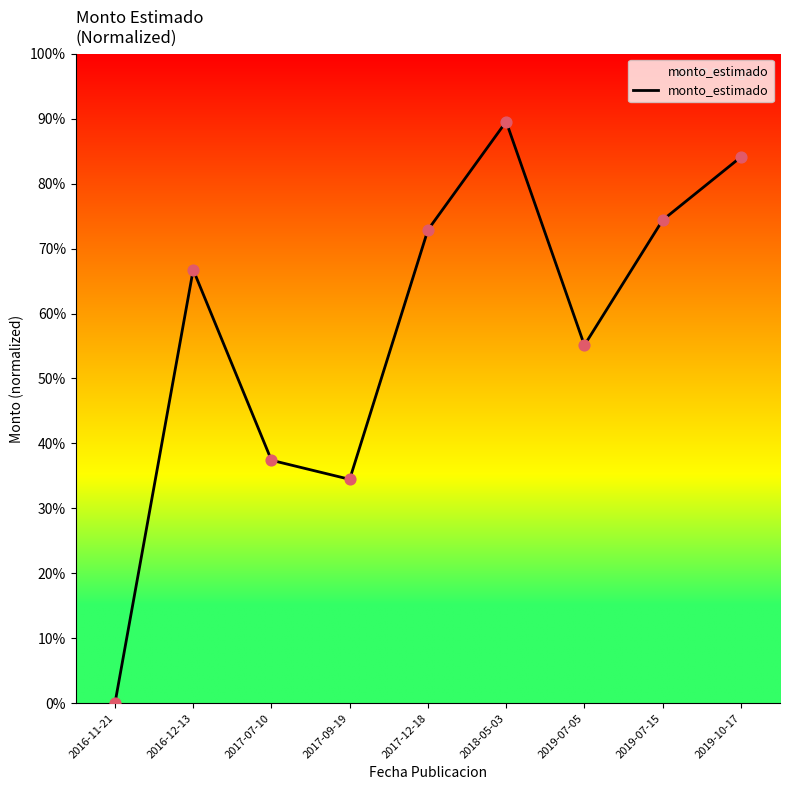

What is the ratio of the value at 2017-07-10 to the value at 2019-07-05?

0.7